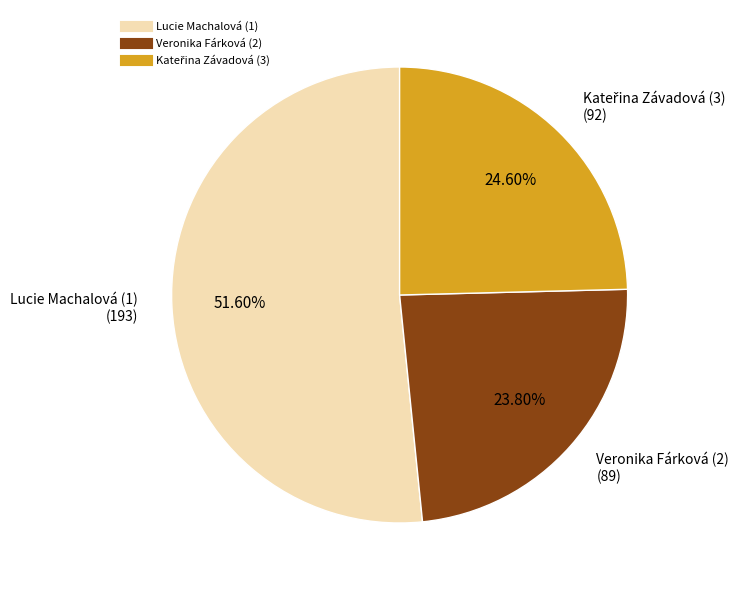

What is the total percentage of Lucie Machalová (1) and Veronika Fárková (2)?

75.4%